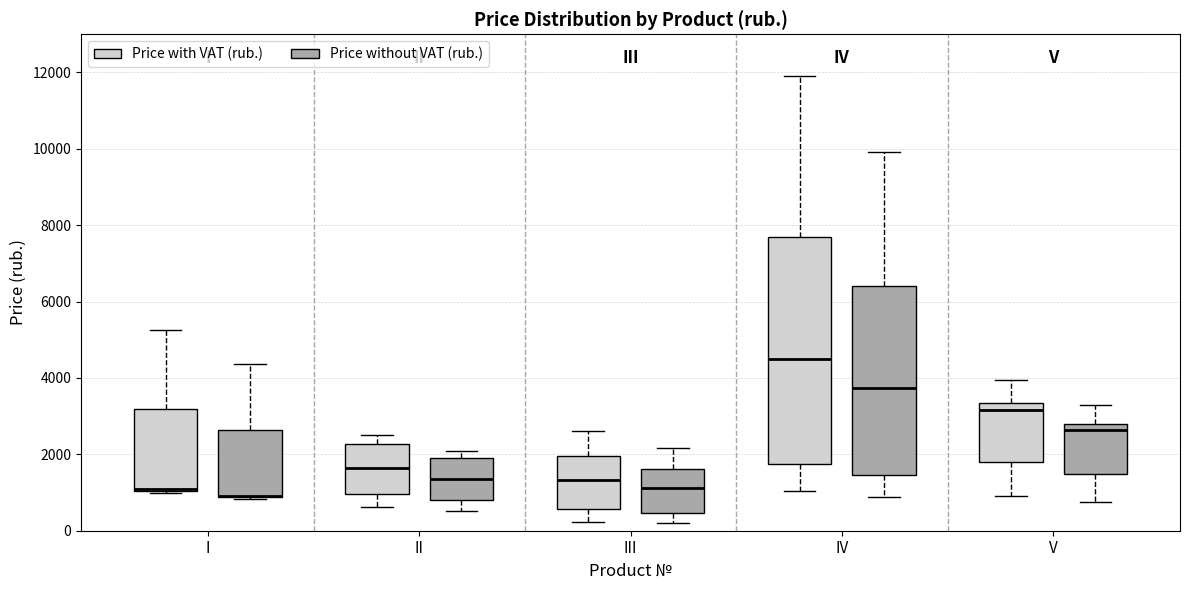

Reading left to right, read every box against the y-axis: the position of its median line, the range the box covers, and the ends of its whiskers. The values are not printed on the chart, so give them approximately, as read against the axis.

I (Price with VAT (rub.)): median 1200 (drawn on the box's lower edge), box 1000 to 3200, whiskers 1000 to 5200
I (Price without VAT (rub.)): median 1000 (drawn on the box's lower edge), box 800 to 2600, whiskers 800 to 4400
II (Price with VAT (rub.)): median 1600, box 1000 to 2200, whiskers 600 to 2600
II (Price without VAT (rub.)): median 1400, box 800 to 1800, whiskers 600 to 2000
III (Price with VAT (rub.)): median 1400, box 600 to 2000, whiskers 200 to 2600
III (Price without VAT (rub.)): median 1200, box 400 to 1600, whiskers 200 to 2200
IV (Price with VAT (rub.)): median 4600, box 1800 to 7800, whiskers 1000 to 12000
IV (Price without VAT (rub.)): median 3800, box 1400 to 6400, whiskers 800 to 10000
V (Price with VAT (rub.)): median 3200, box 1800 to 3400, whiskers 1000 to 4000
V (Price without VAT (rub.)): median 2600, box 1400 to 2800, whiskers 800 to 3400